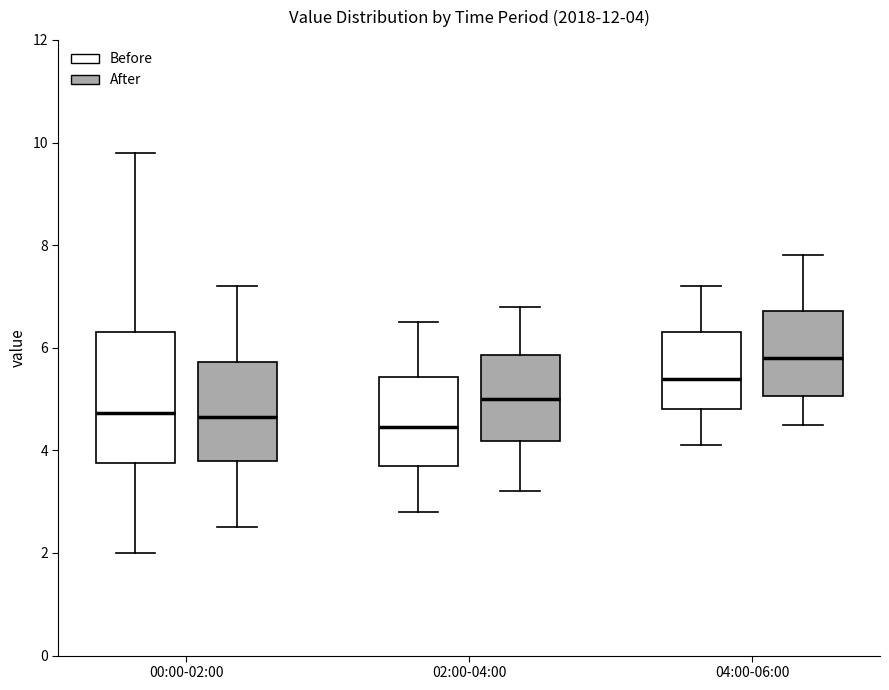

Which box has the highest median line?

04:00-06:00 (After)